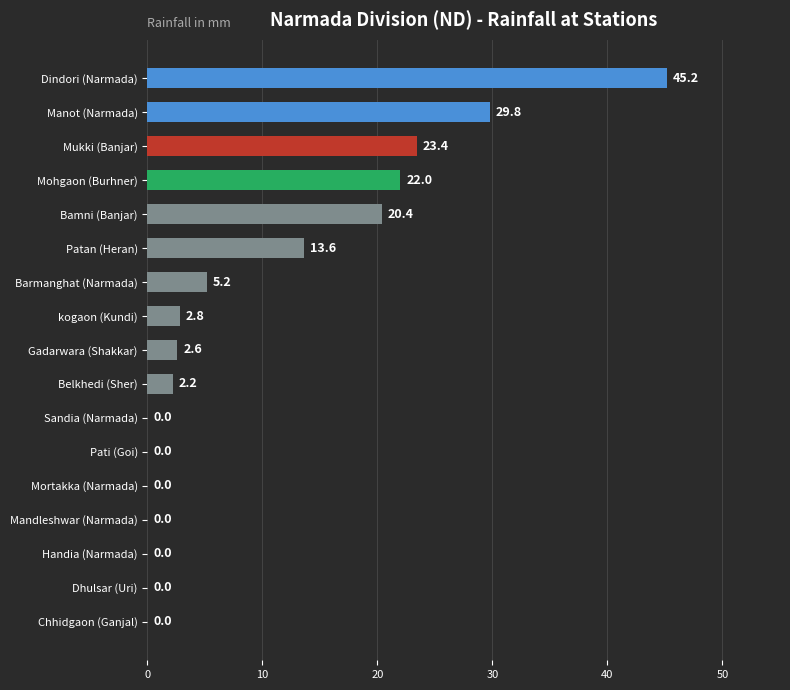

Reading top to bottom, extract all data points from this chart.

Dindori (Narmada)=45.2	Manot (Narmada)=29.8	Mukki (Banjar)=23.4	Mohgaon (Burhner)=22.0	Bamni (Banjar)=20.4	Patan (Heran)=13.6	Barmanghat (Narmada)=5.2	kogaon (Kundi)=2.8	Gadarwara (Shakkar)=2.6	Belkhedi (Sher)=2.2	Sandia (Narmada)=0.0	Pati (Goi)=0.0	Mortakka (Narmada)=0.0	Mandleshwar (Narmada)=0.0	Handia (Narmada)=0.0	Dhulsar (Uri)=0.0	Chhidgaon (Ganjal)=0.0